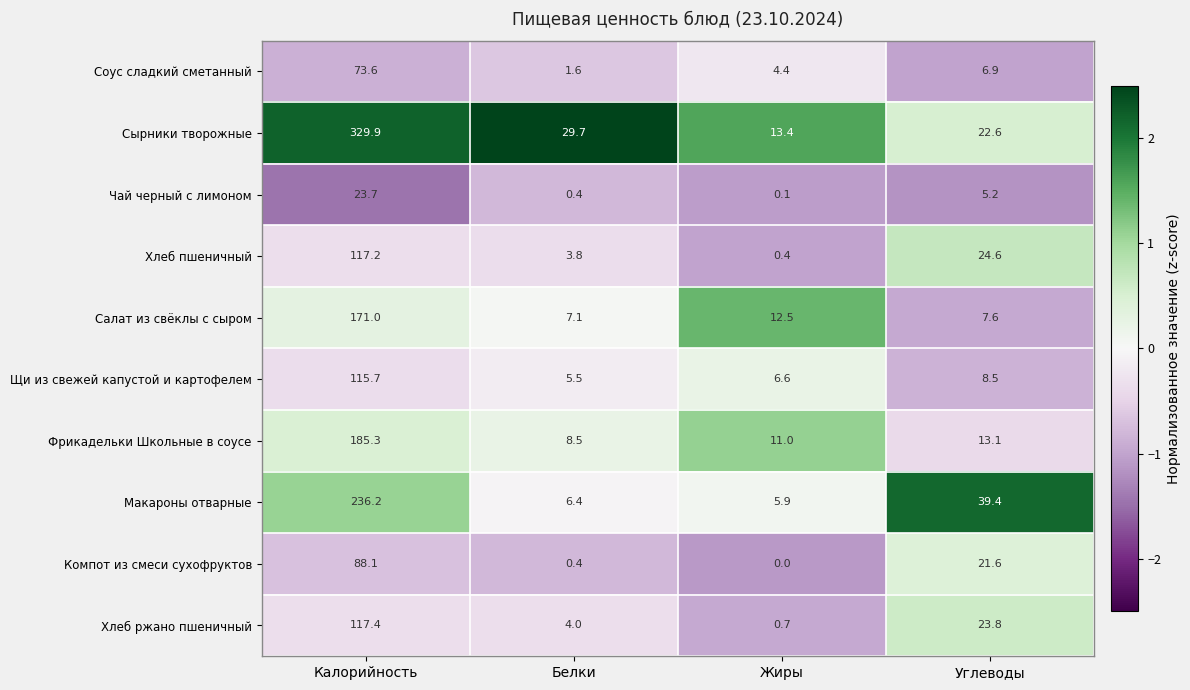

What is the difference between the Салат из свёклы с сыром values at Калорийность and Углеводы?

163.4